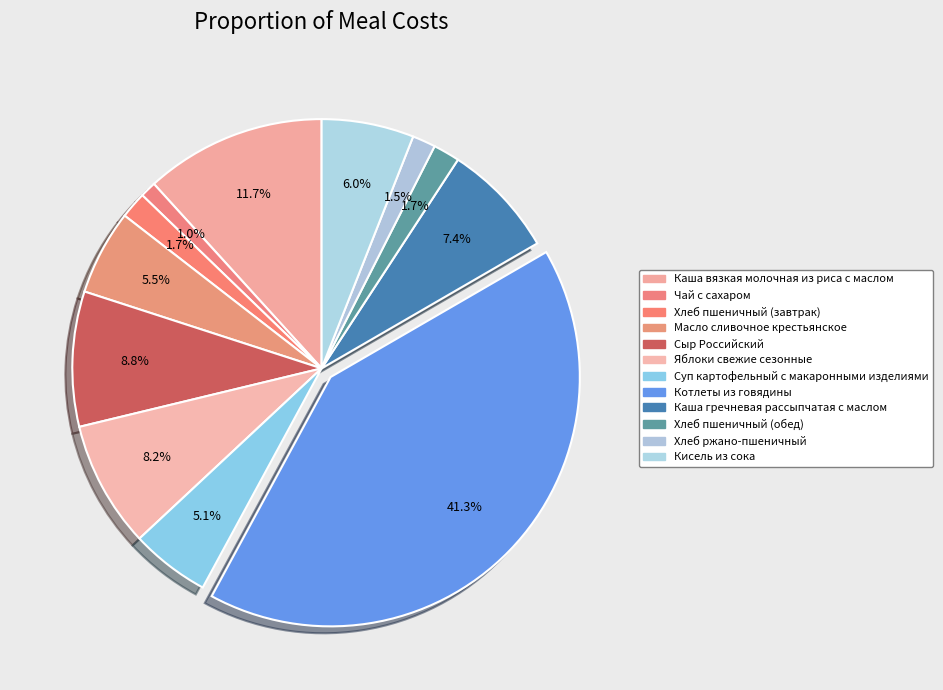

How many segments does this pie chart have?

12